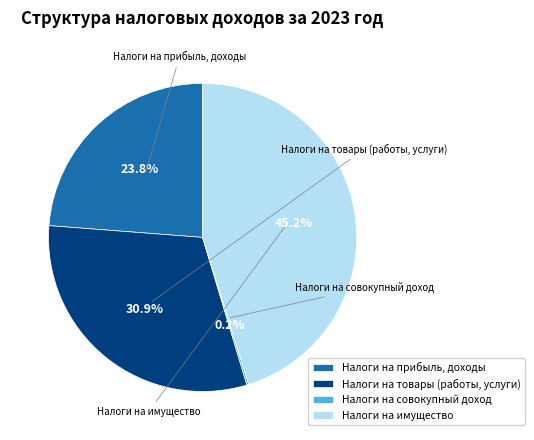

Does Налоги на имущество account for over 50% of the chart?

No